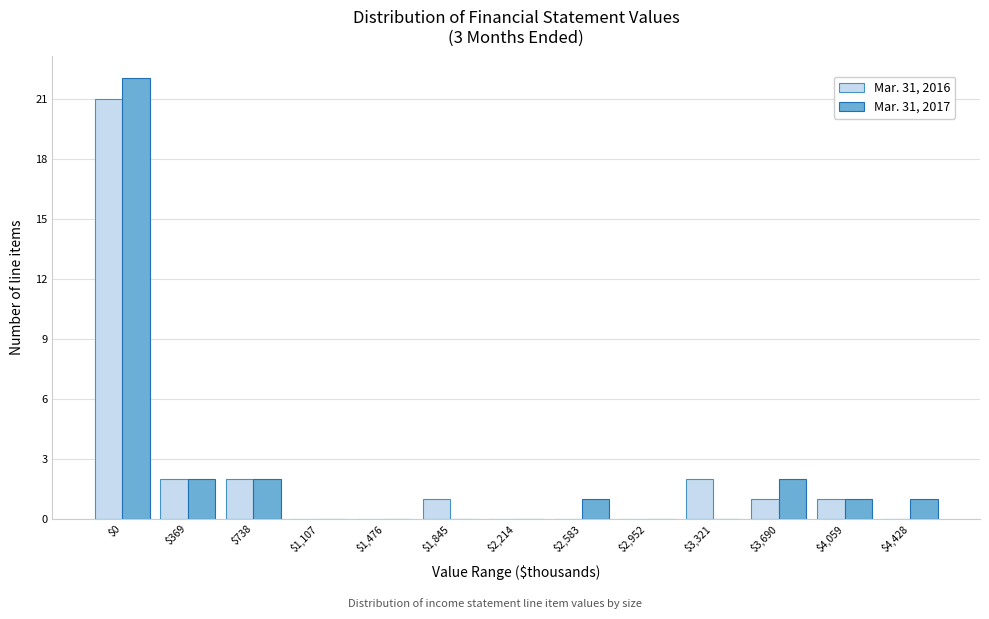

What is the sum of all Mar. 31, 2017 values?

31